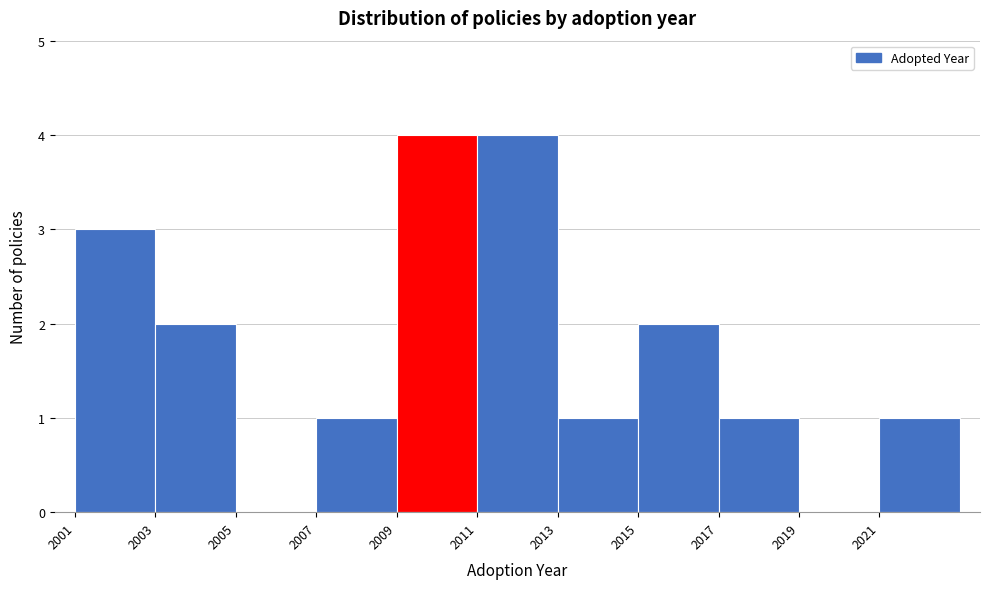

How tall is the bar that spans 2007 to 2009 on the x-axis? The values are not printed on the chart, so give them approximately, as read against the axis.

1